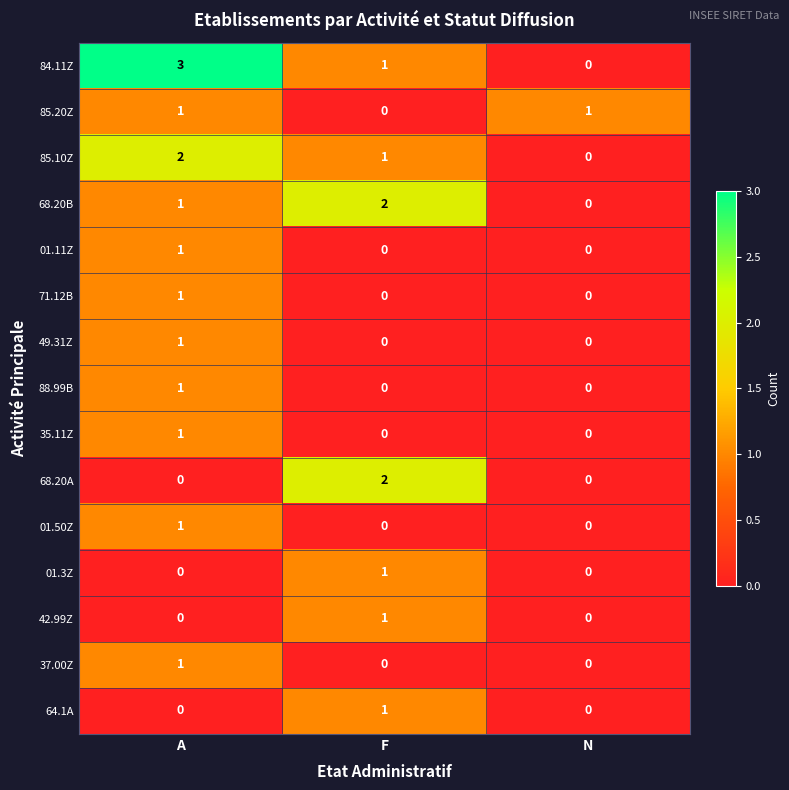

What is the maximum value shown in the chart?

3